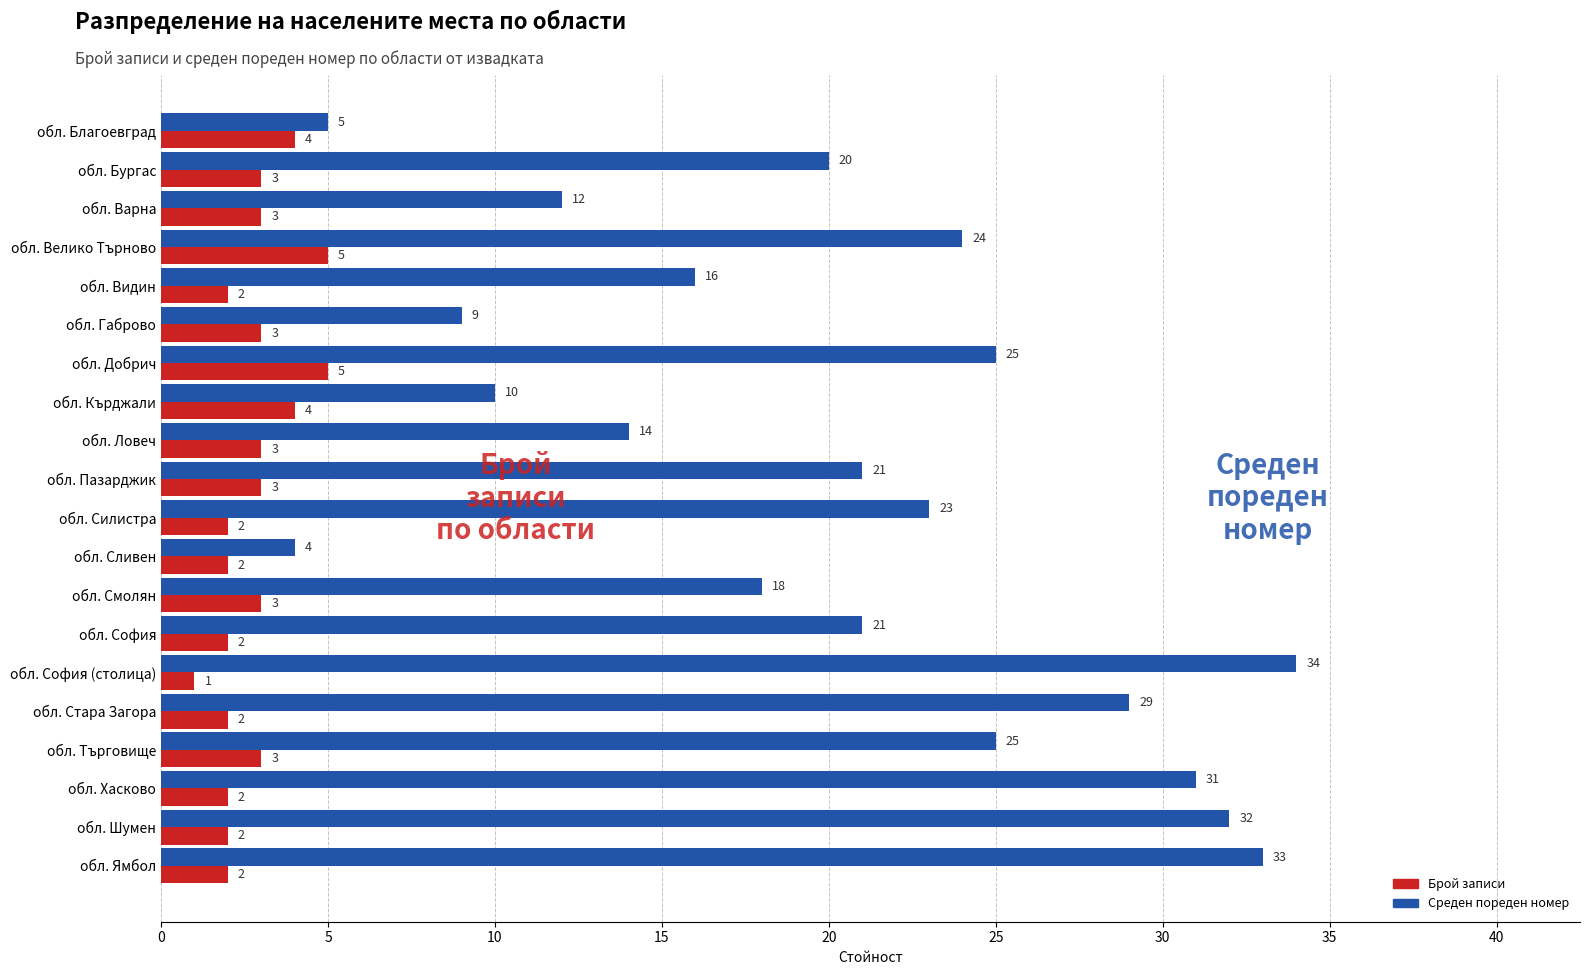

True or false: Среден пореден номер has a value of 7 at обл. Бургас.

False